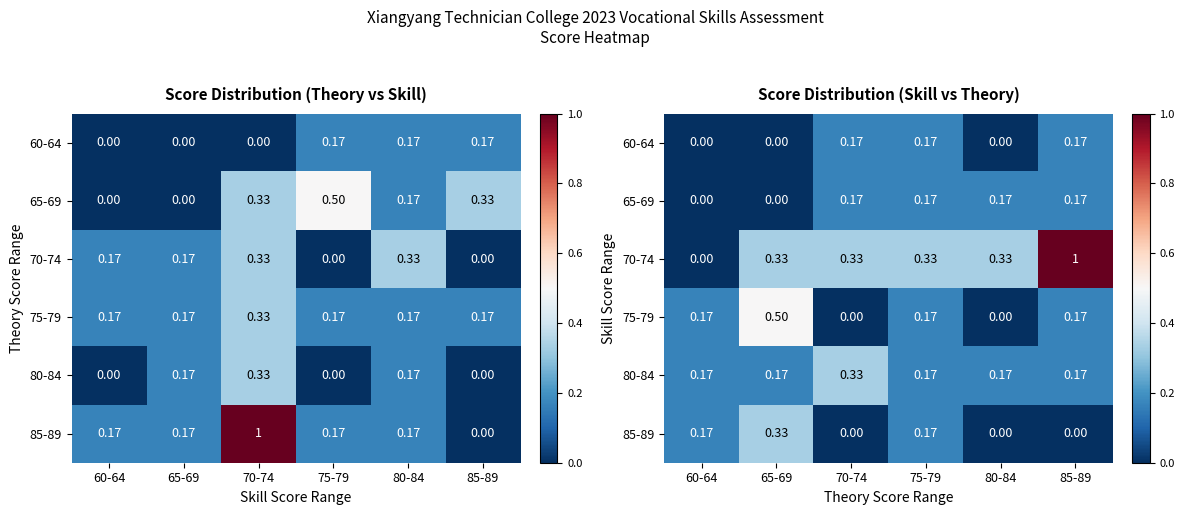

List the series in order of their peak value, lowest first.

60-64, 65-69, 80-84, 85-89, 75-79, 70-74